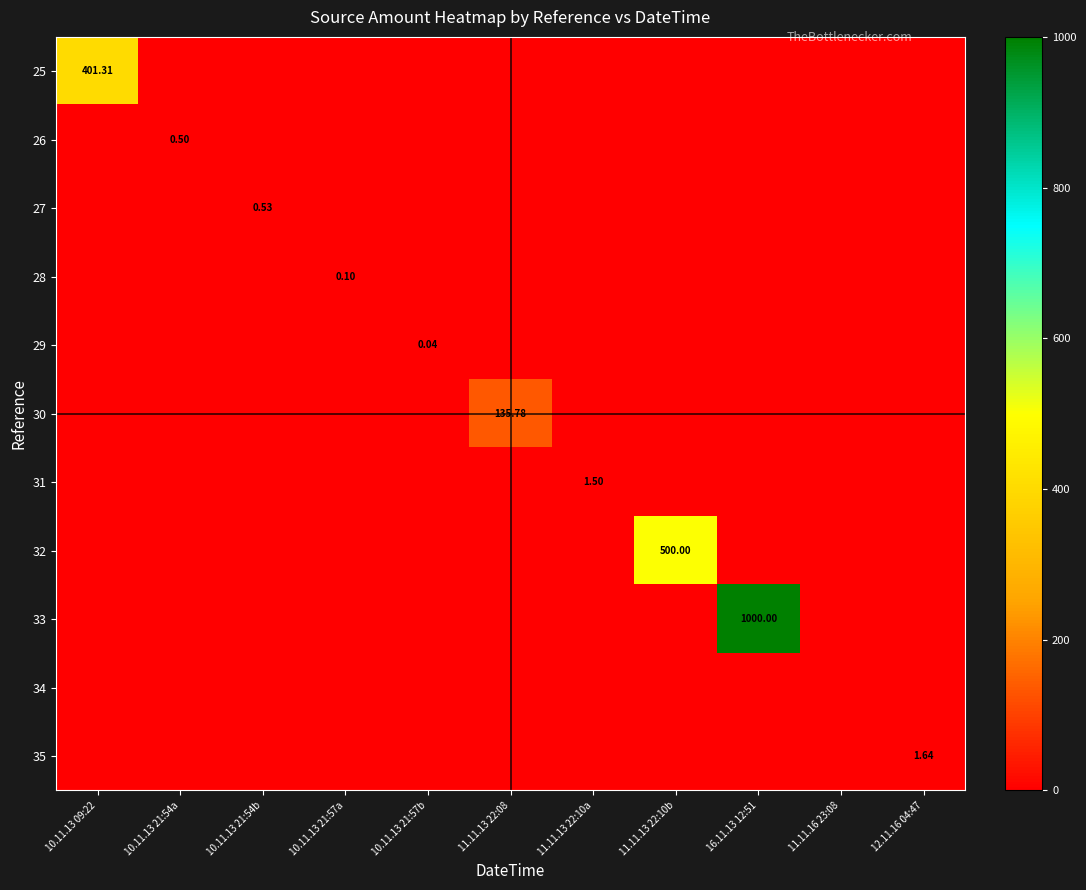

What is the difference between the highest and lowest values at 16.11.13 12:51?

1000.0